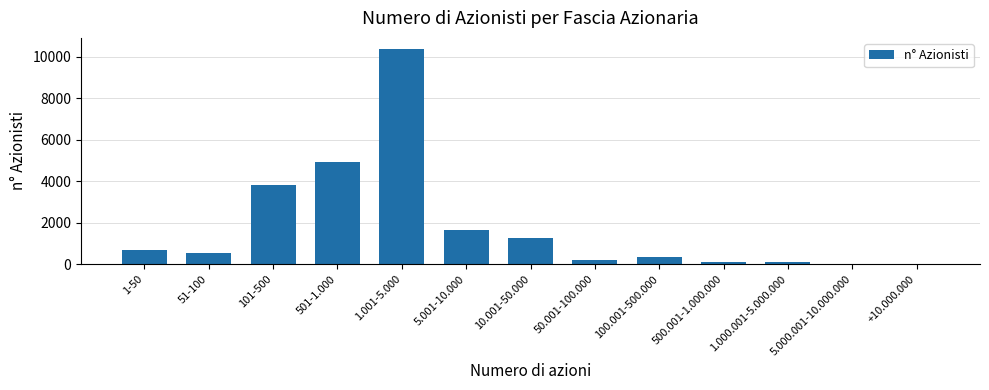

True or false: the data shows 680 at 1-50.

True